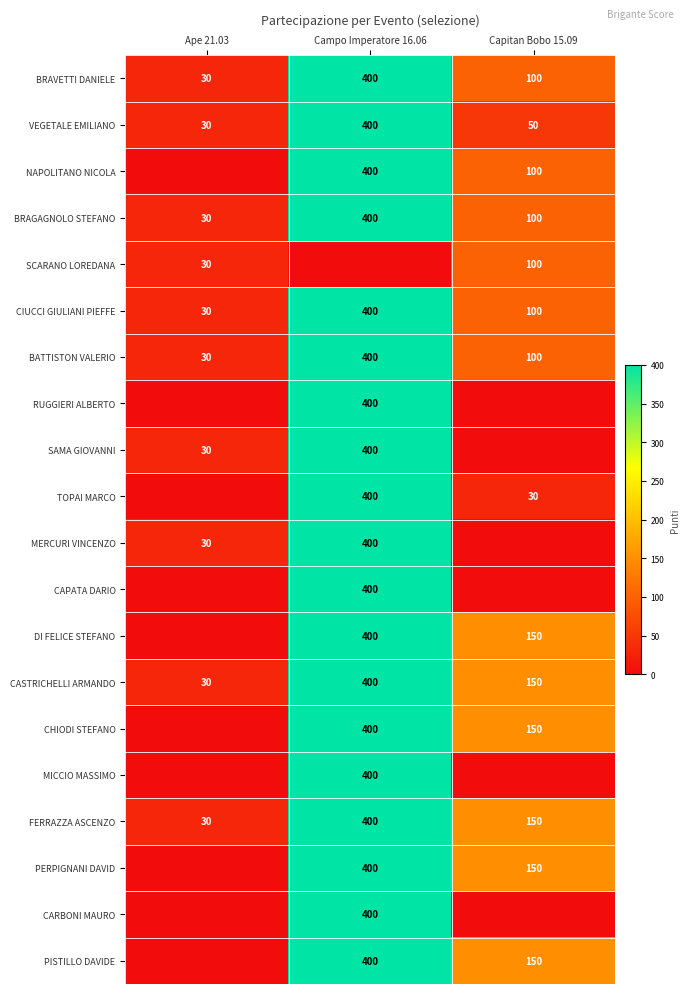

How many data points does each series have?

3